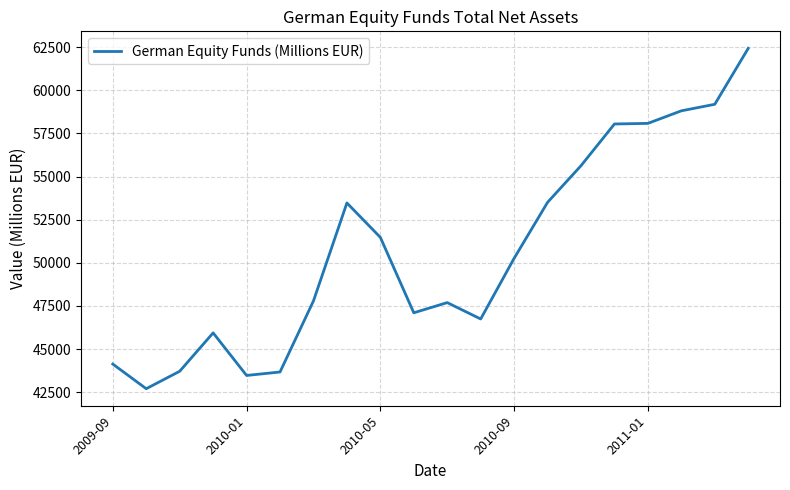

What is the smallest value displayed?

42702